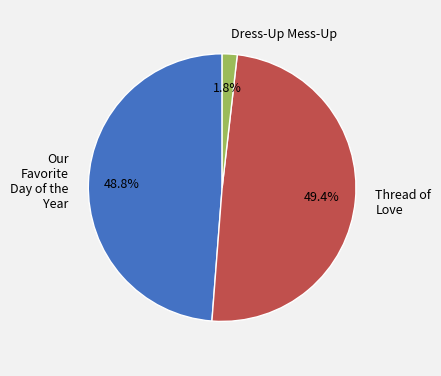

Combined, what portion of the pie is Dress-Up Mess-Up and Our Favorite Day of the Year?

50.6%